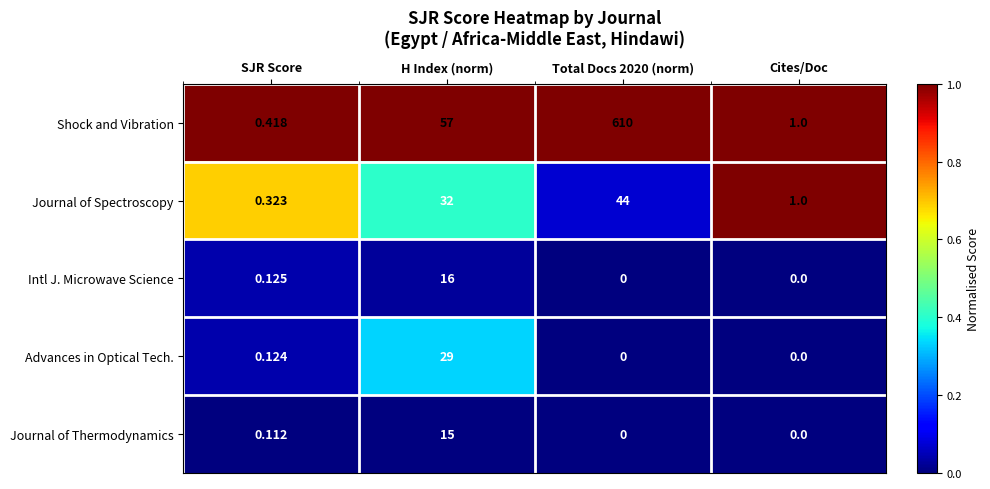

Count the number of data series in this chart.

5